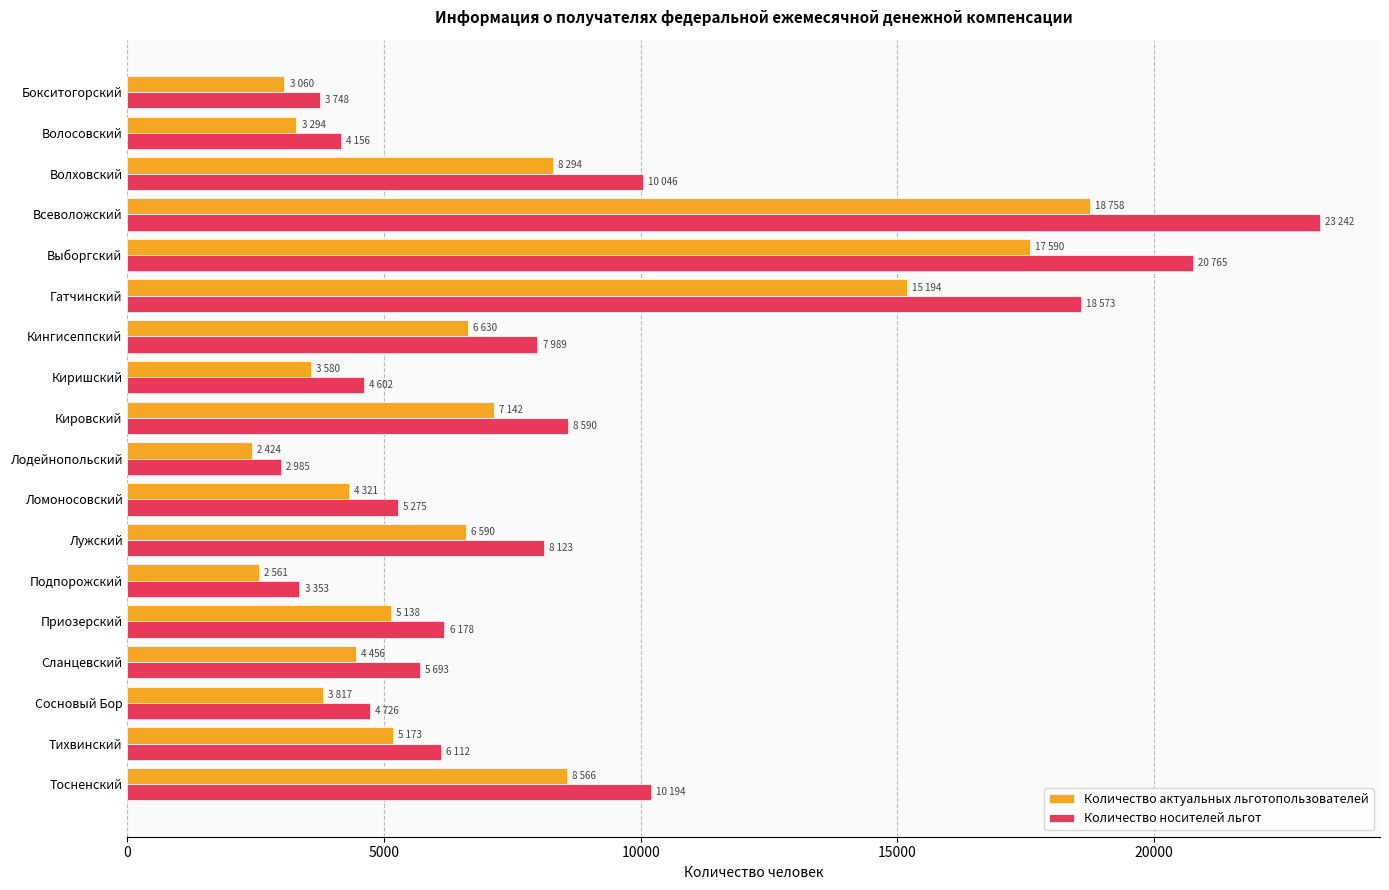

The value of Количество актуальных льготопользователей at Лодейнопольский is 1192. True or false?

False